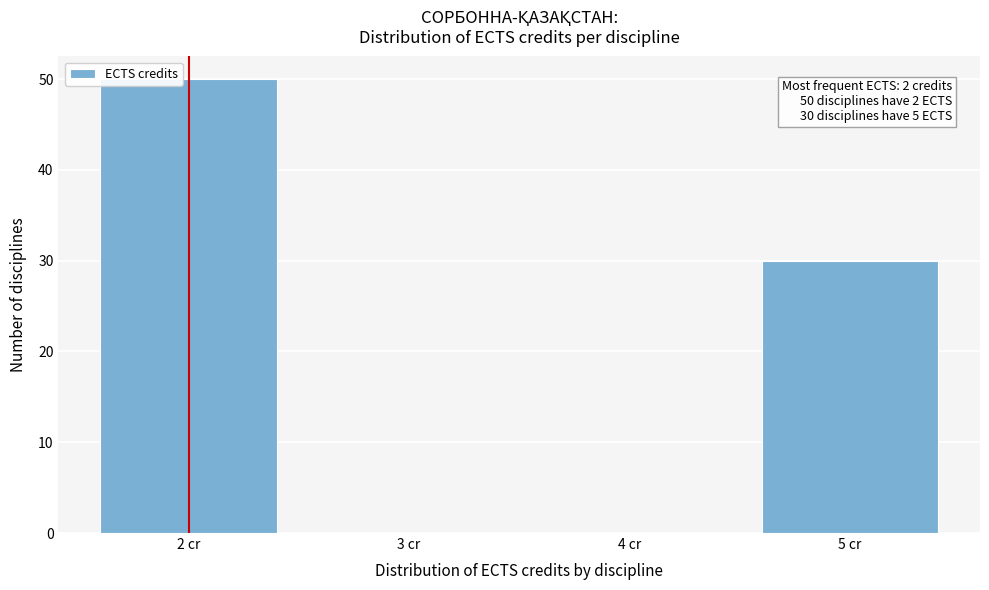

Reading left to right, list all the values displayed in this chart.

2 cr=50	3 cr=0	4 cr=0	5 cr=30